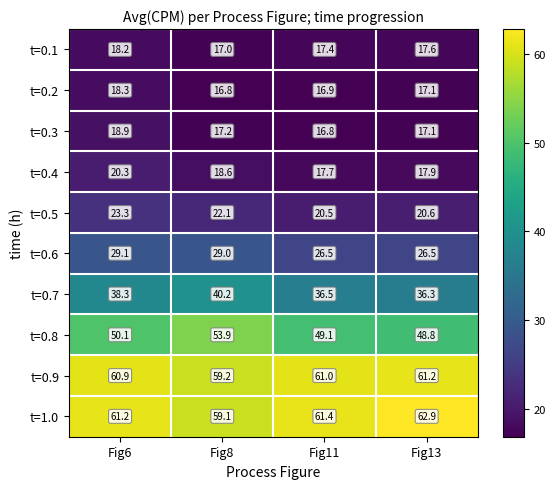

Which label corresponds to the largest value in the chart?

Fig13